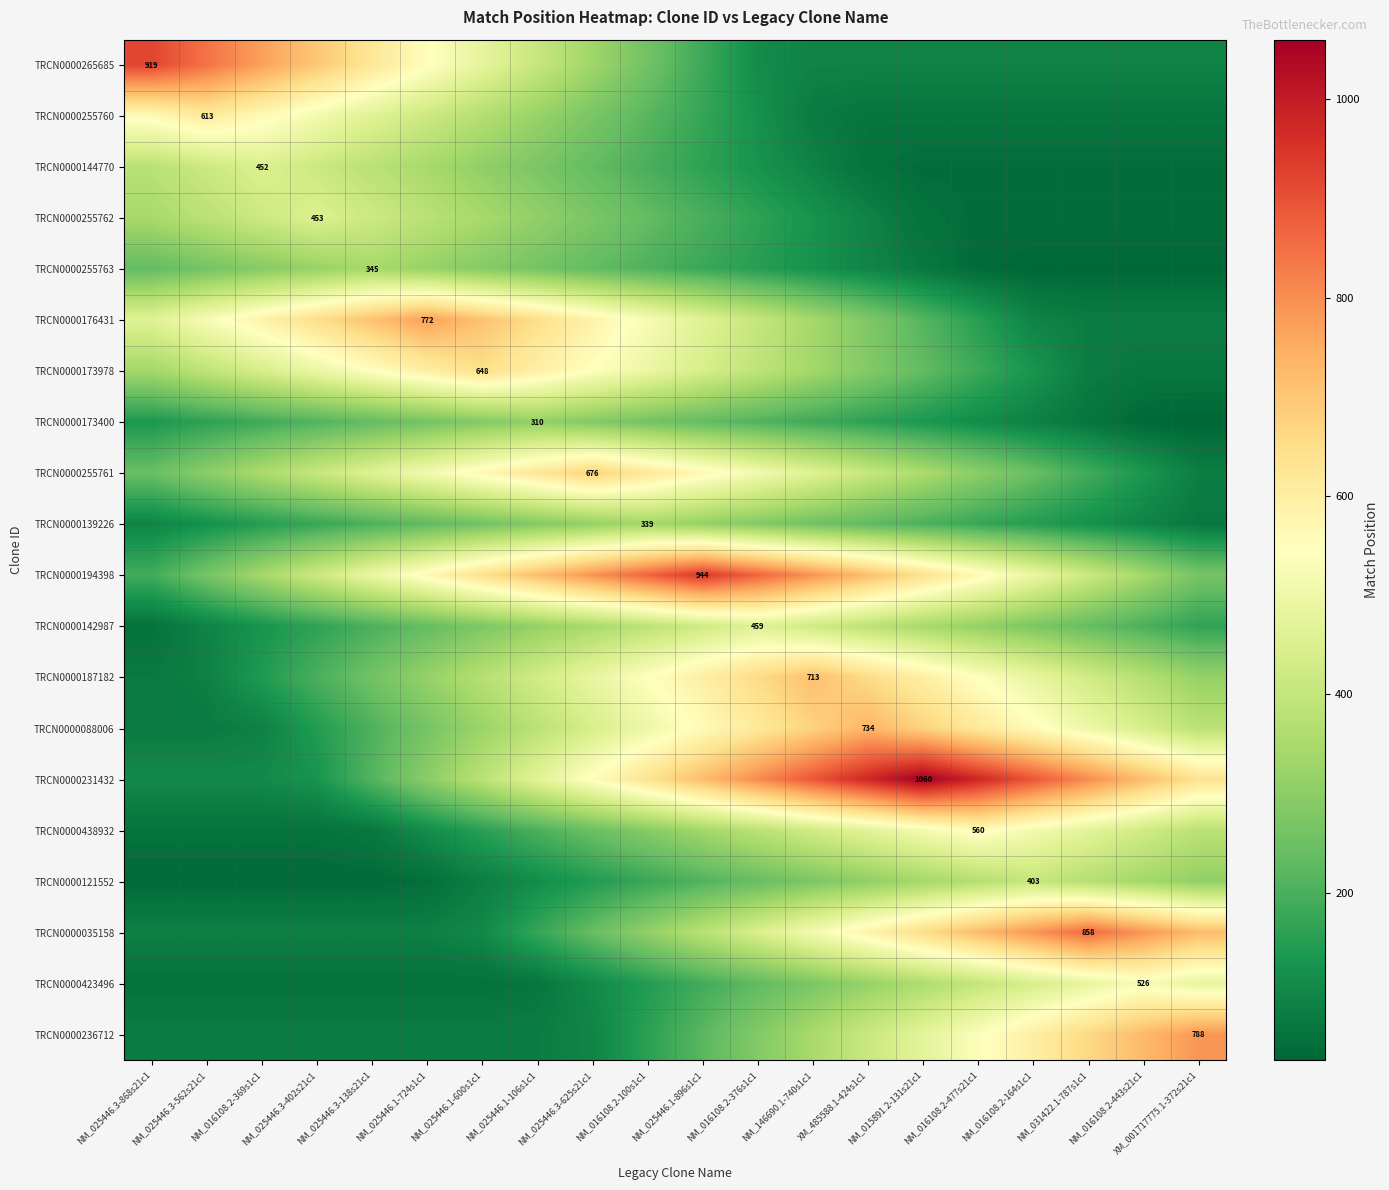

Rank the series at XM_485588.1-424s1c1 from lowest to highest value.

TRCN0000144770, TRCN0000255760, TRCN0000255762, TRCN0000265685, TRCN0000255763, TRCN0000173400, TRCN0000139226, TRCN0000176431, TRCN0000173978, TRCN0000121552, TRCN0000423496, TRCN0000142987, TRCN0000255761, TRCN0000236712, TRCN0000438932, TRCN0000035158, TRCN0000187182, TRCN0000194398, TRCN0000088006, TRCN0000231432